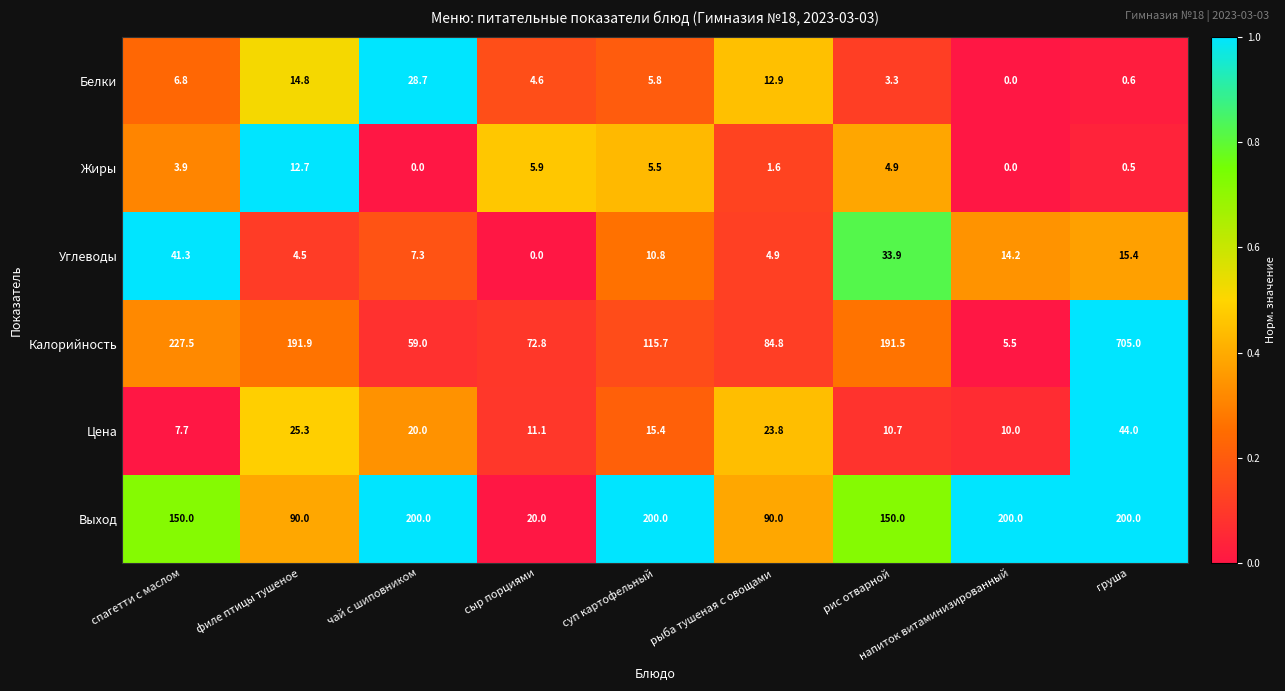

List the labels in order of Калорийность value, smallest first.

напиток витаминизированный, чай с шиповником, сыр порциями, рыба тушеная с овощами, суп картофельный, рис отварной, филе птицы тушеное, спагетти с маслом, груша